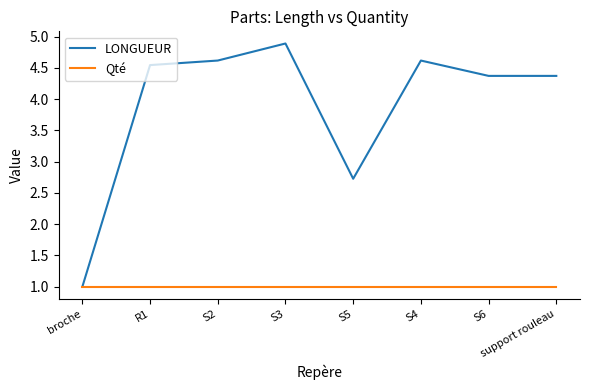

At how many categories does at least one series exceed 3?

6